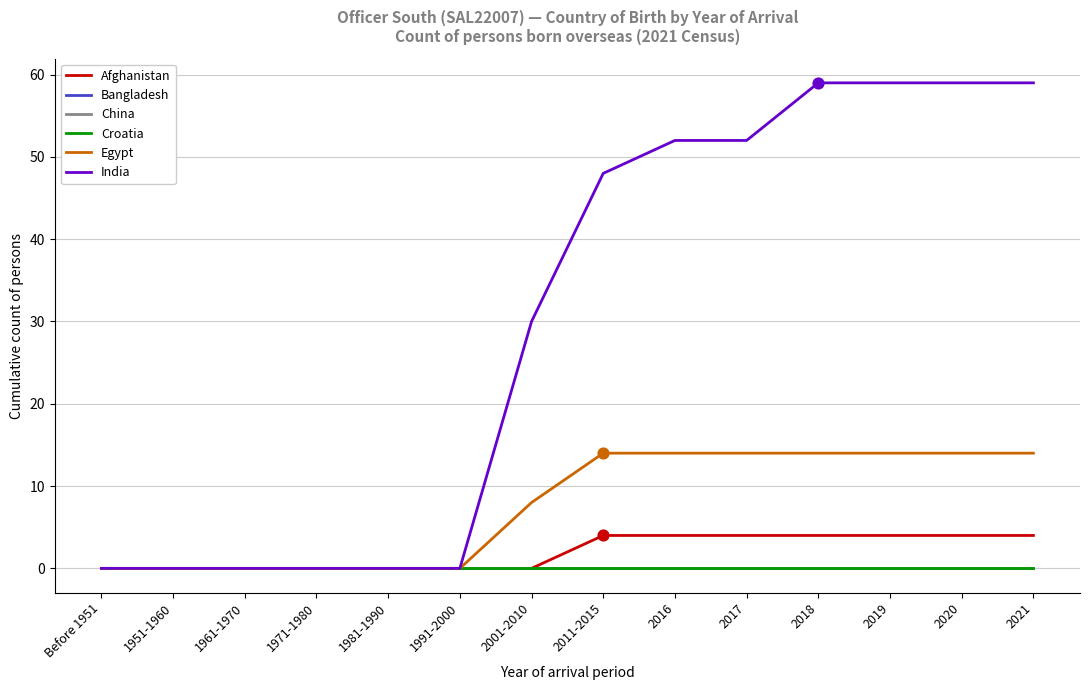

Which series has the largest total across all categories?

India